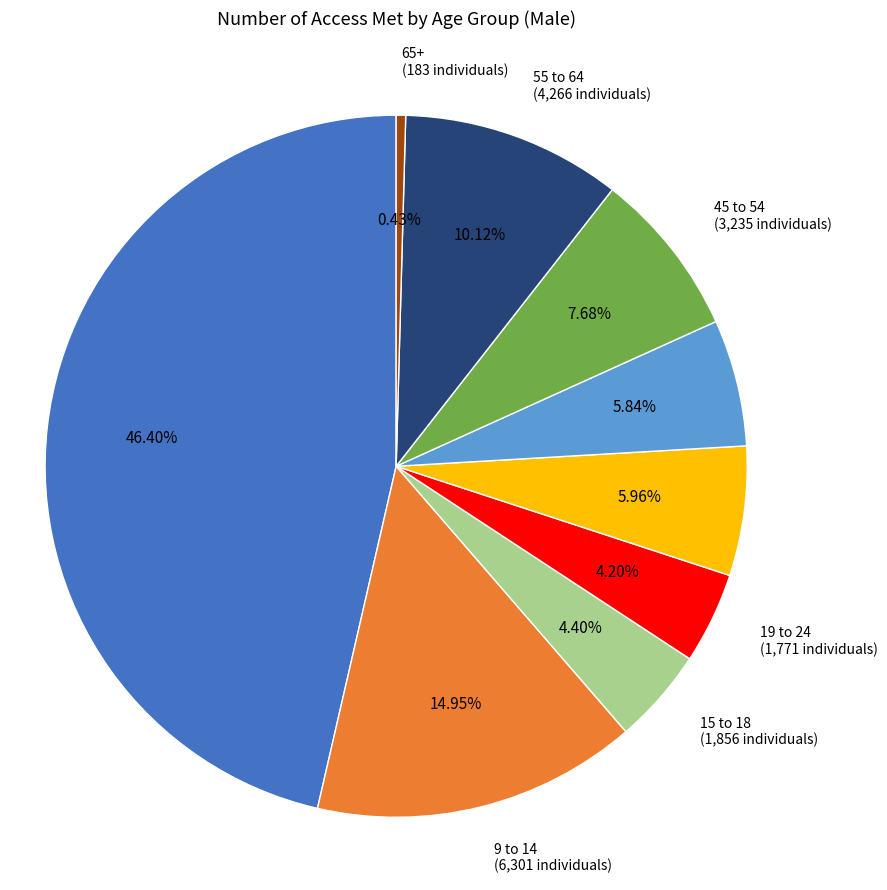

Is there any slice that represents more than half of the pie?

No